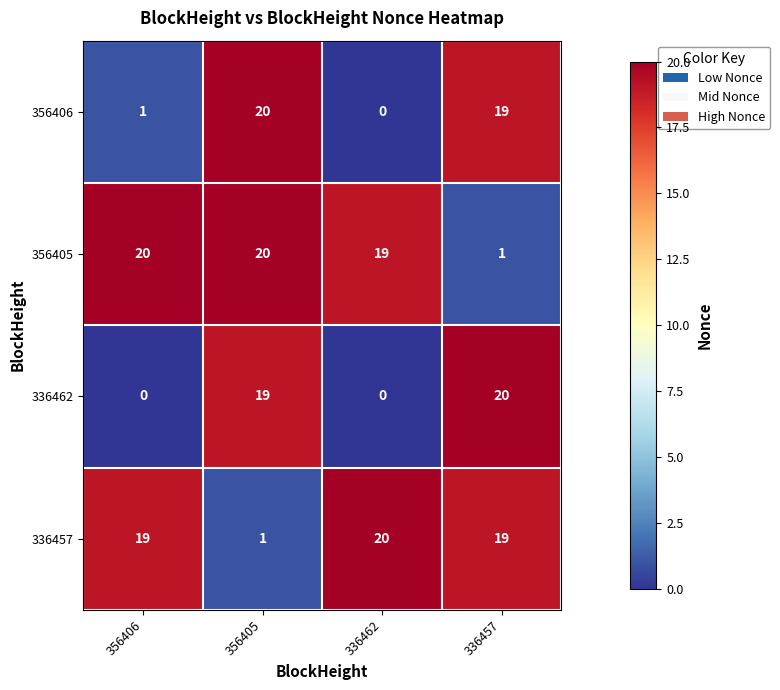

Which series changed the most between 356406 and 336457?

336462